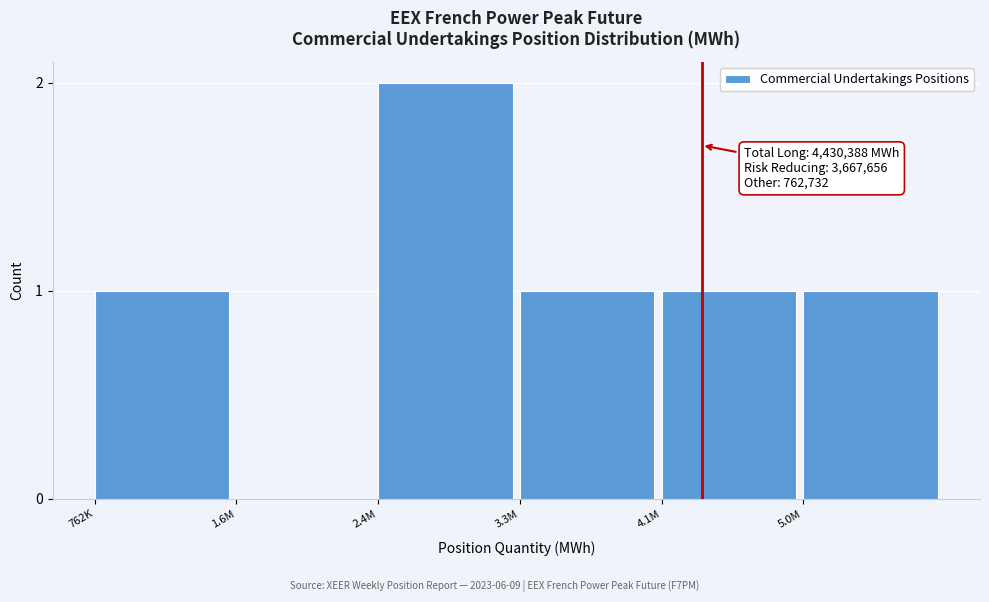

Reading left to right, extract all data points from this chart.

762K=1	1.6M=0	2.4M=2	3.3M=1	4.1M=1	5.0M=1